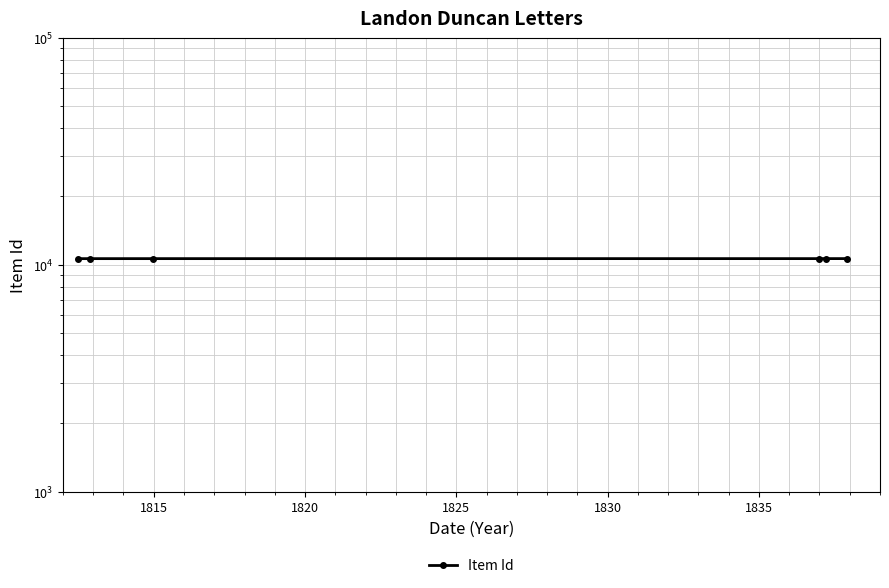

True or false: the data shows 10636 at 1820.

True